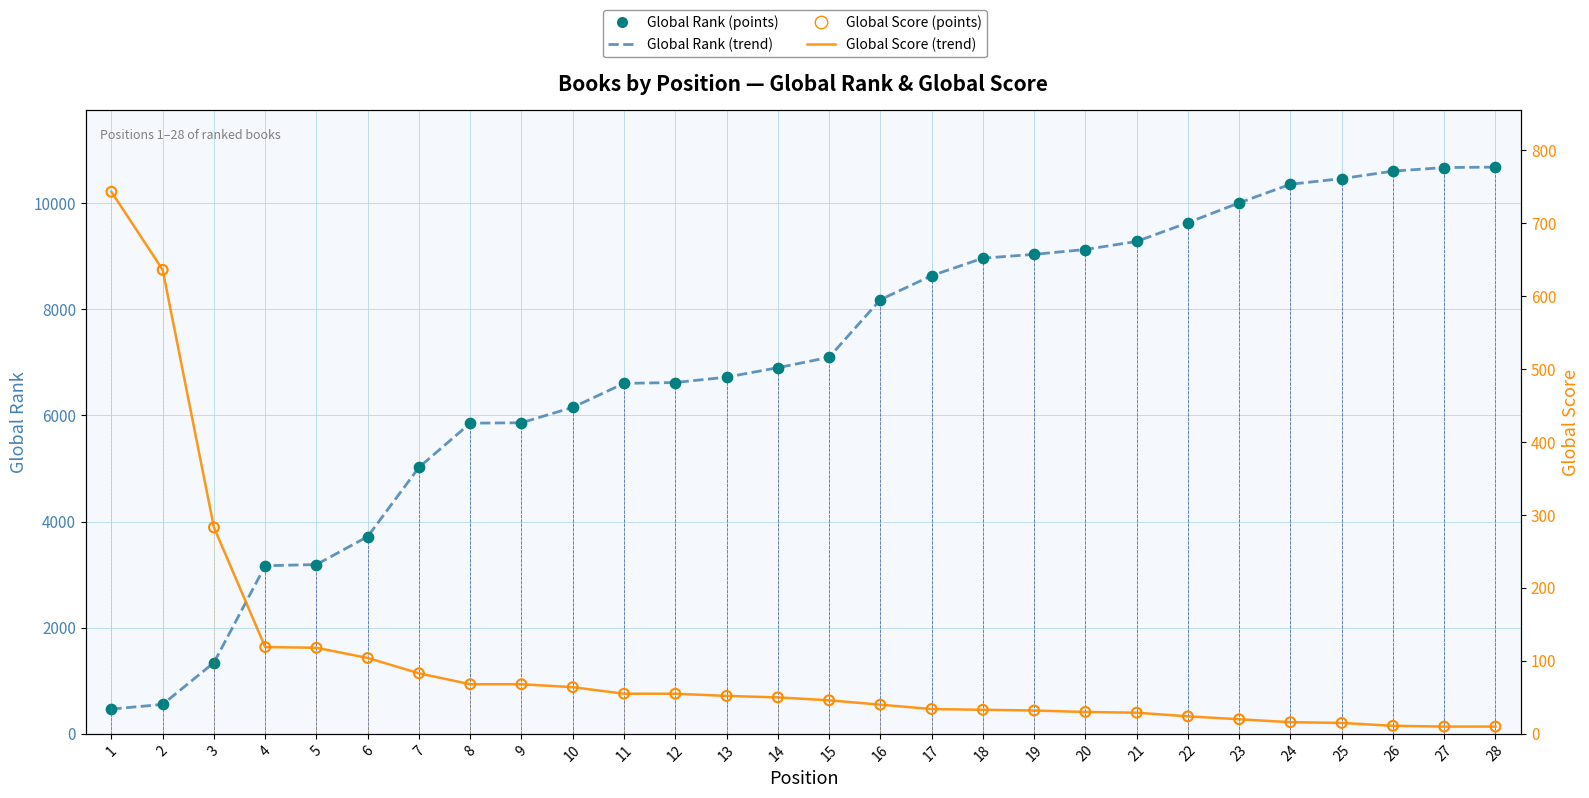

Which series reaches the minimum Y coordinate?

Global Score